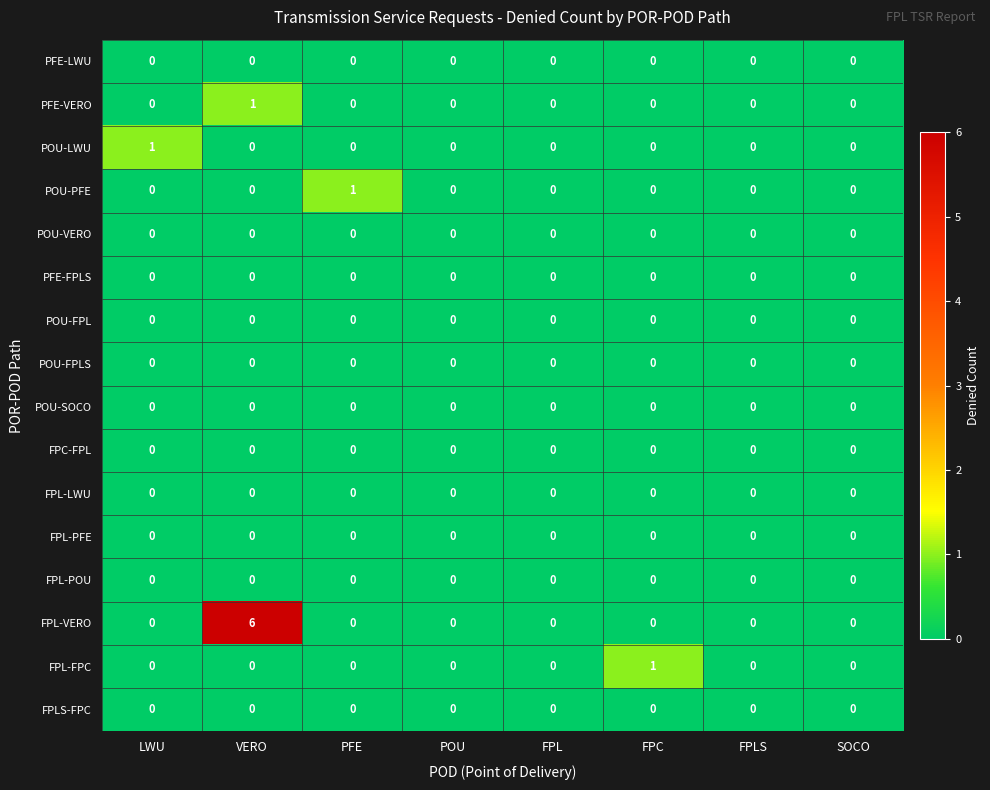

Which label corresponds to the largest value in the chart?

VERO